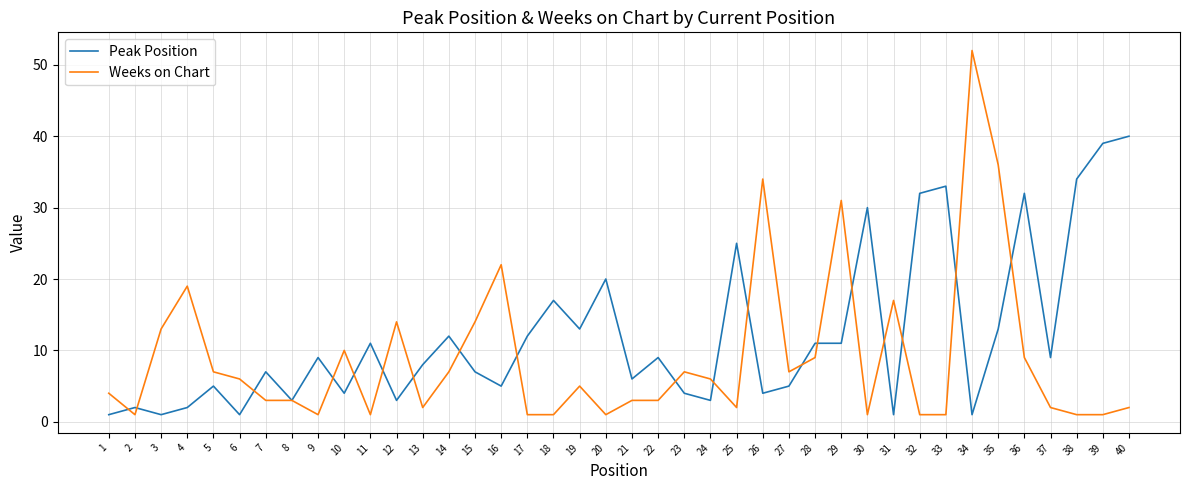

The value of Weeks on Chart at 14 is 4. True or false?

False